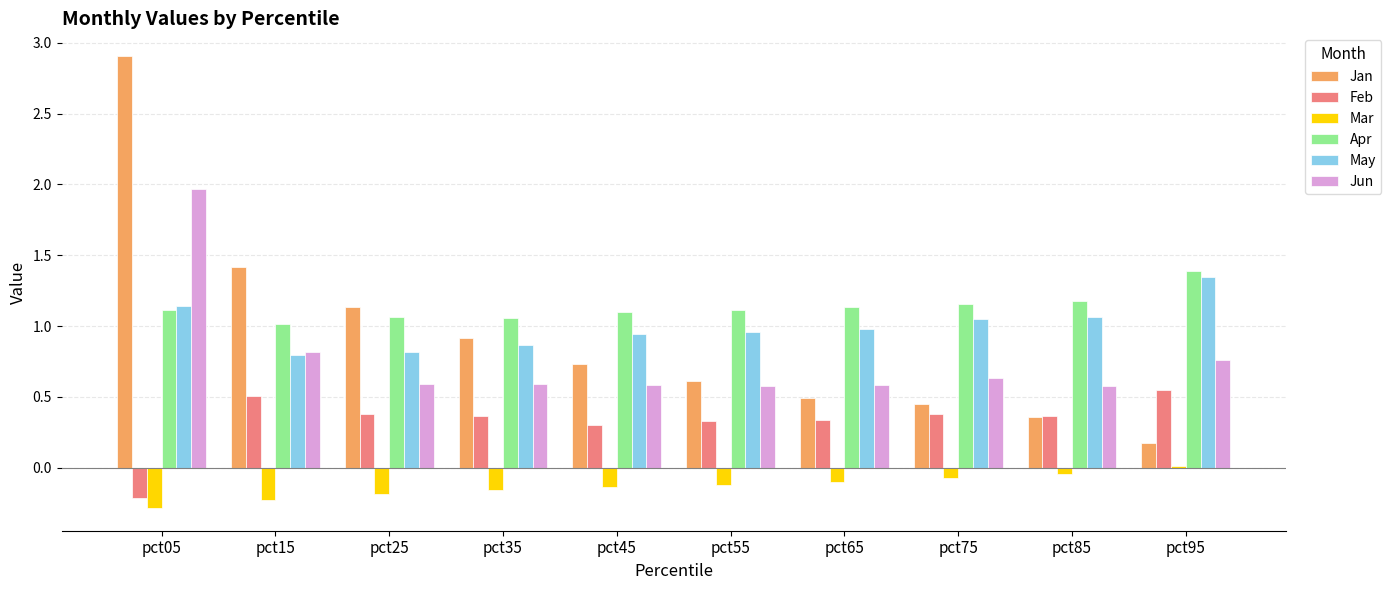

What value does the Jun series have at pct75?

0.6